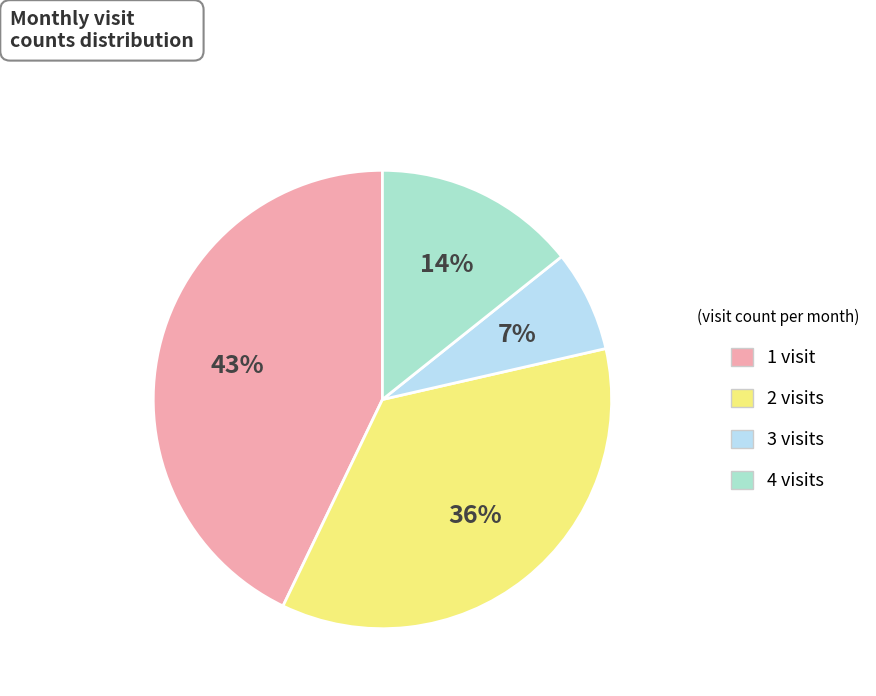

Is there a majority slice in this chart?

No